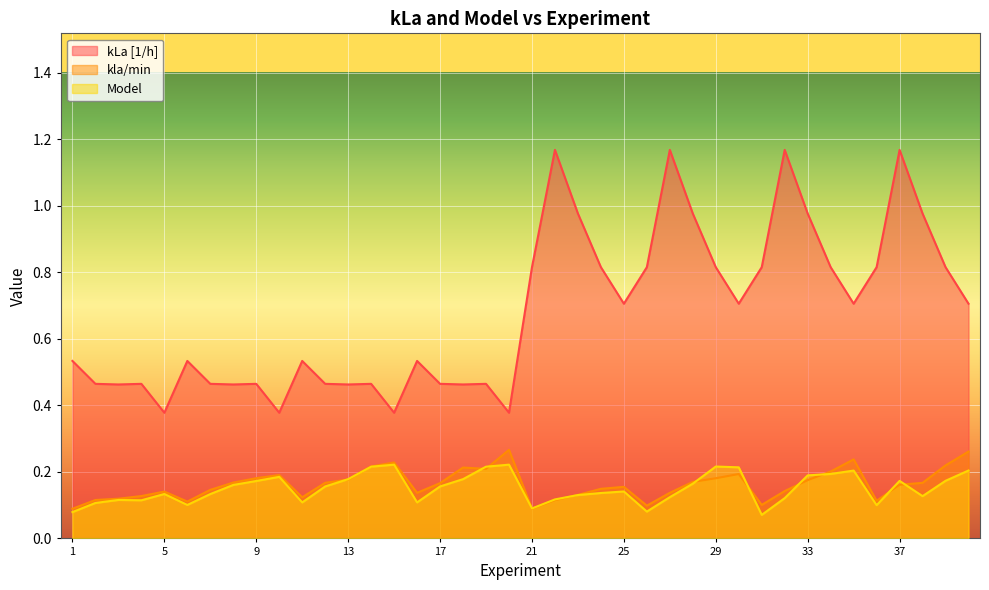

Is it true that kla/min equals 0.2 at 18?

True